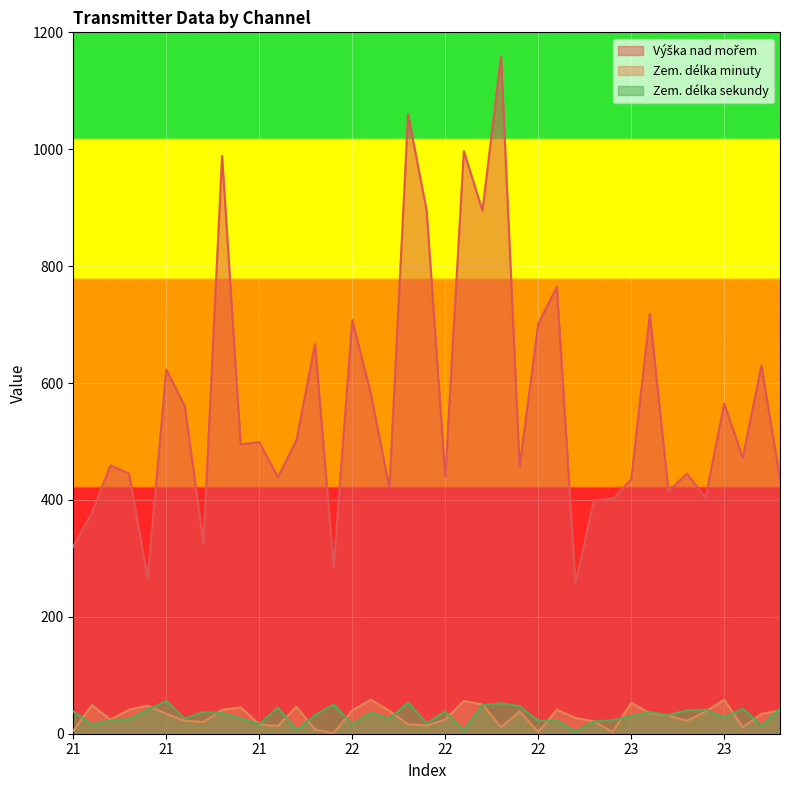

Which series has the largest total across all categories?

Výška nad mořem